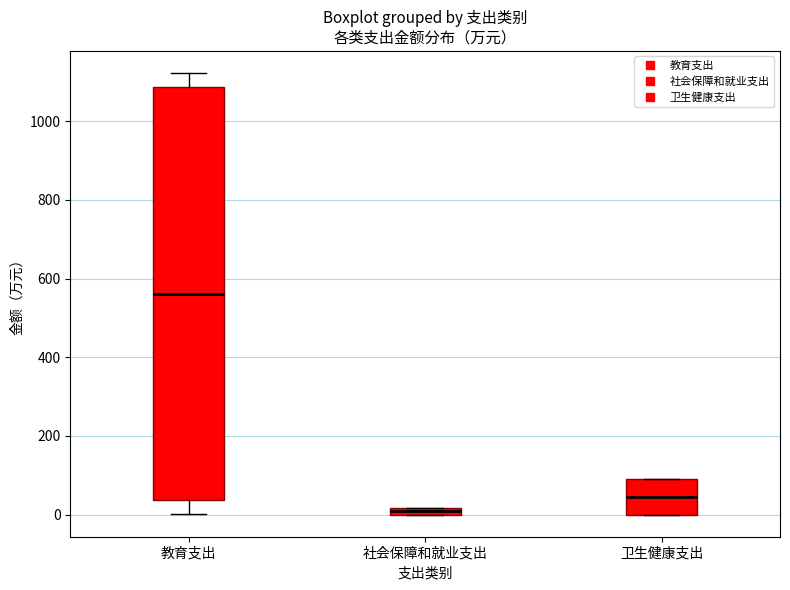

Which box's median line is the highest?

教育支出